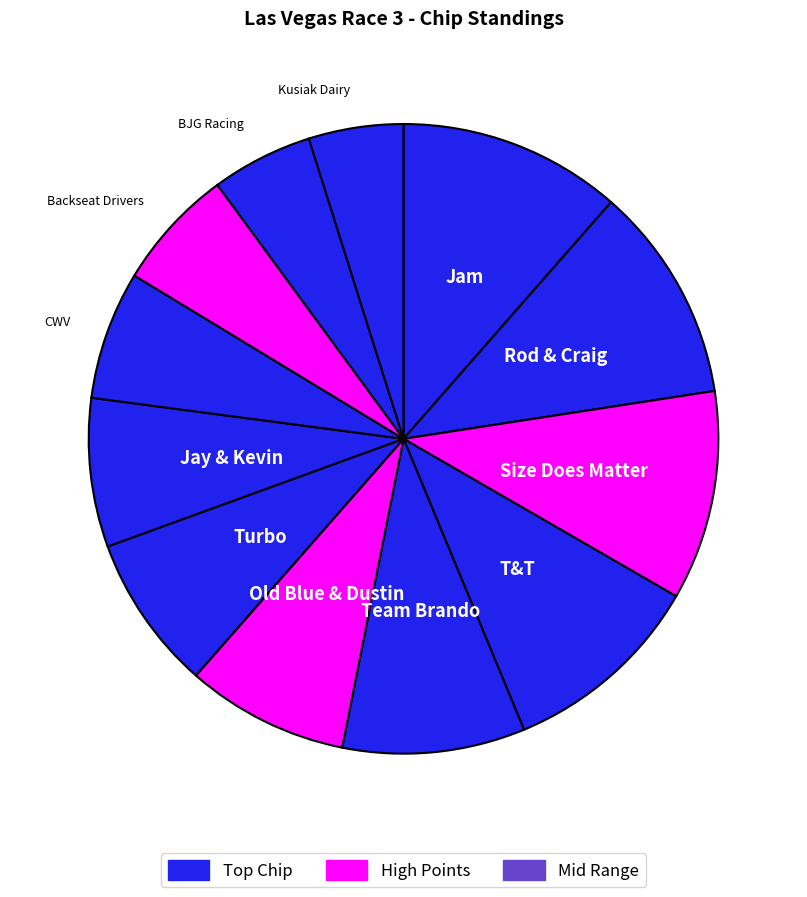

Count the number of slices in the pie.

12